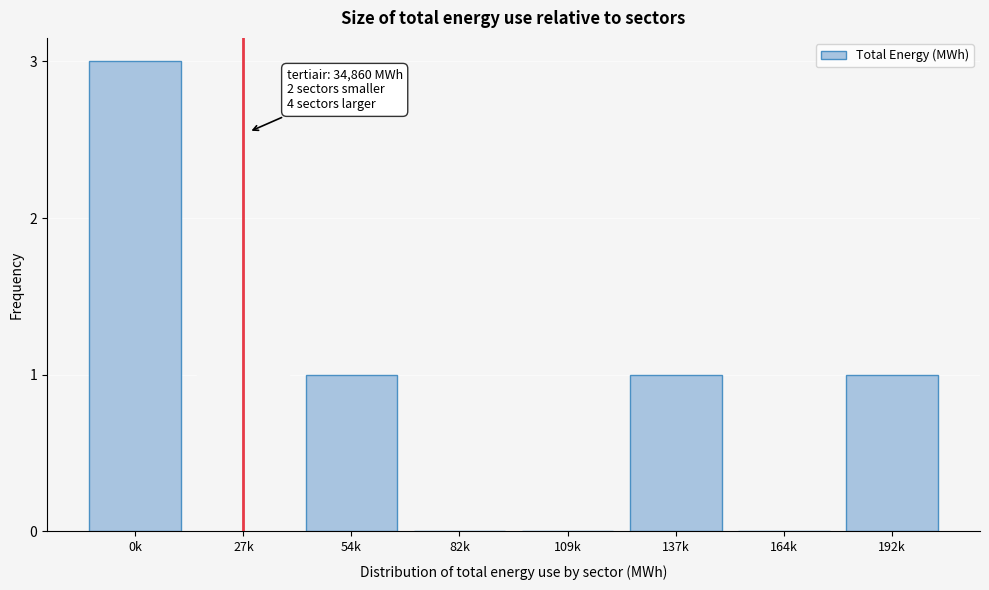

Reading right to left, transcribe all the data shown in this chart.

192k=1	164k=0	137k=1	109k=0	82k=0	54k=1	27k=1	0k=3